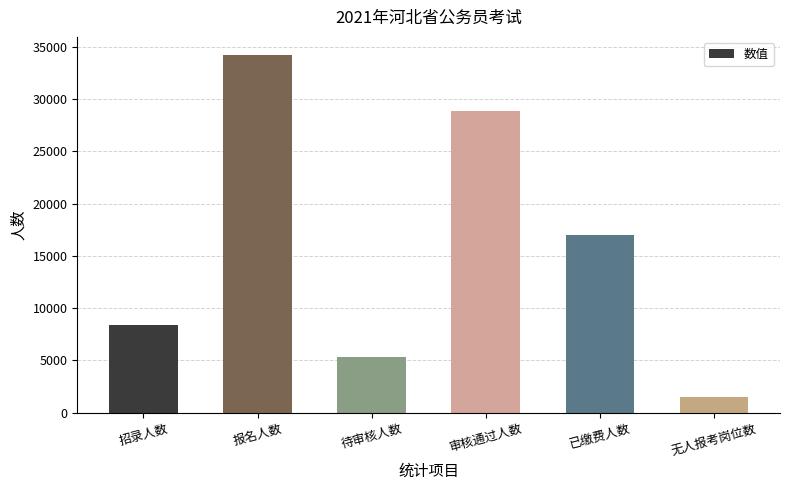

How many categories are shown in the chart?

6